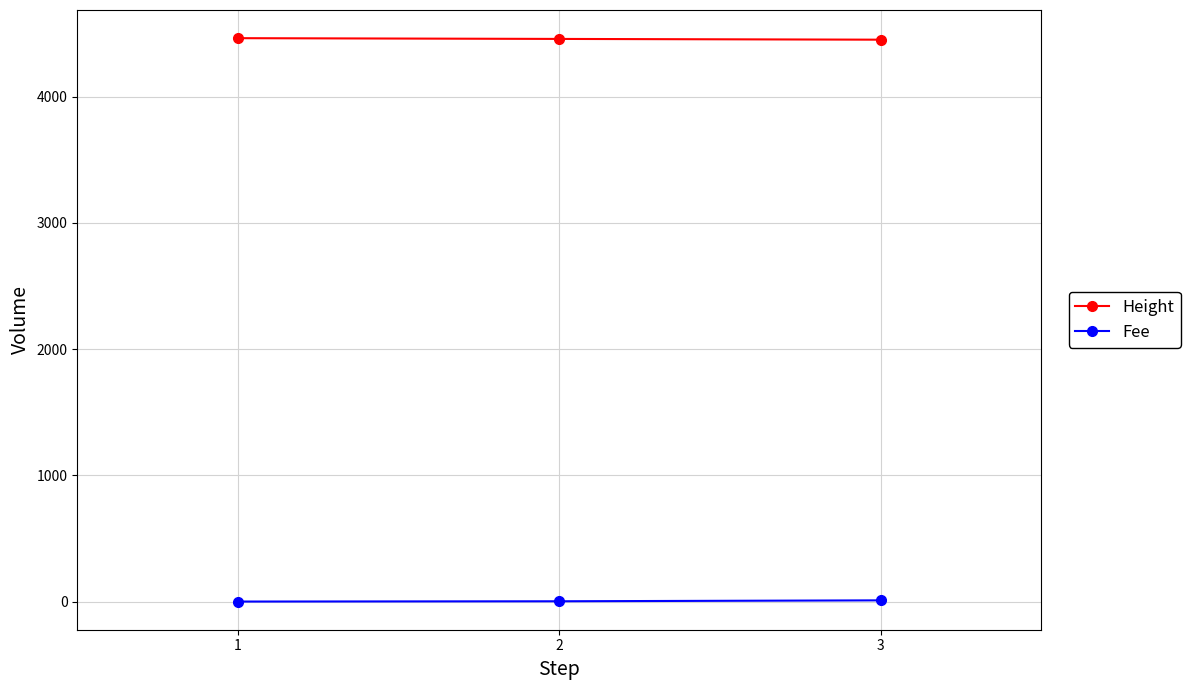

What is the value of the Height point at the 3rd from the left?

4451.0